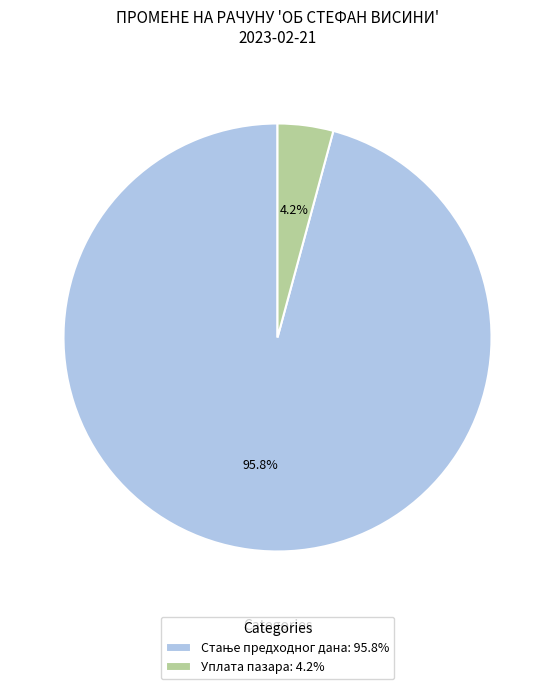

How many segments does this pie chart have?

2